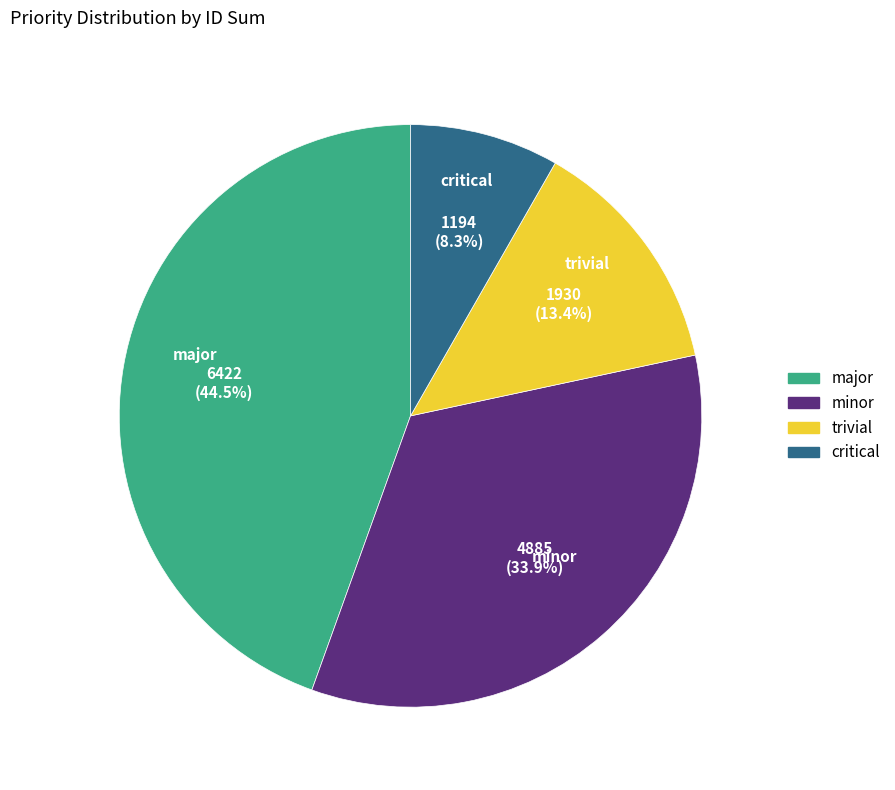

Approximately how many times larger is the value at major compared to trivial?

3.3